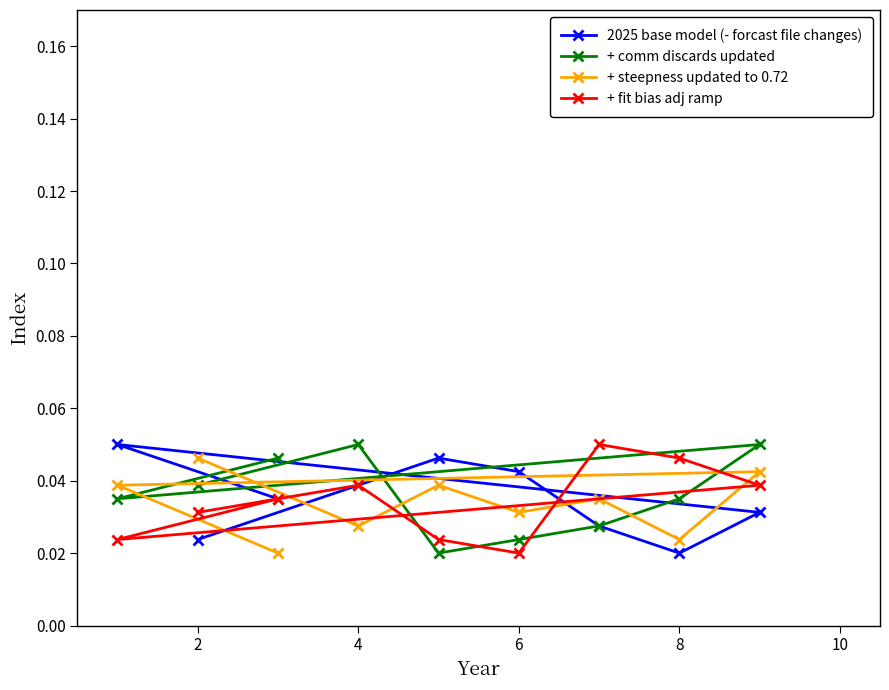

Is the value of + fit bias adj ramp at 4 greater than the value of + steepness updated to 0.72 at 6?

Yes